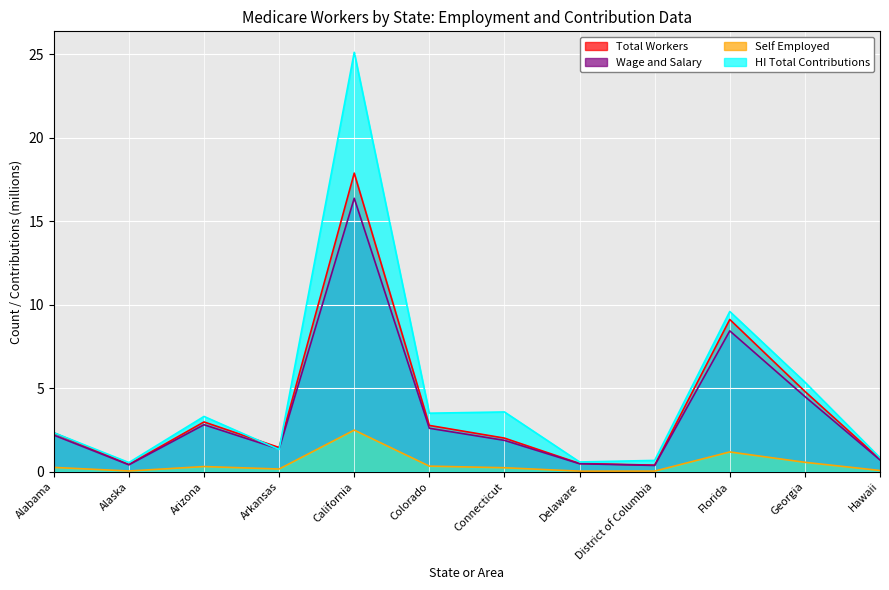

What is the average value of the Wage and Salary series?

3.5